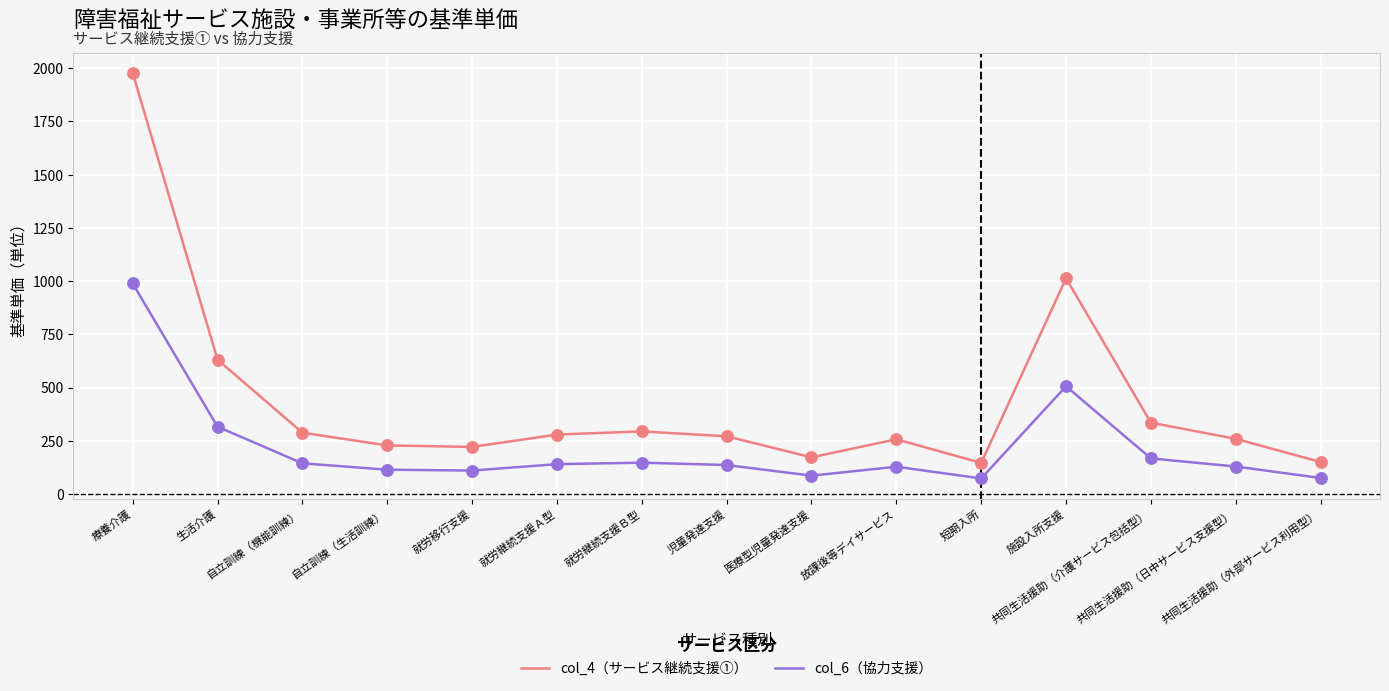

Which series has the widest spread of values?

col_4（サービス継続支援①）